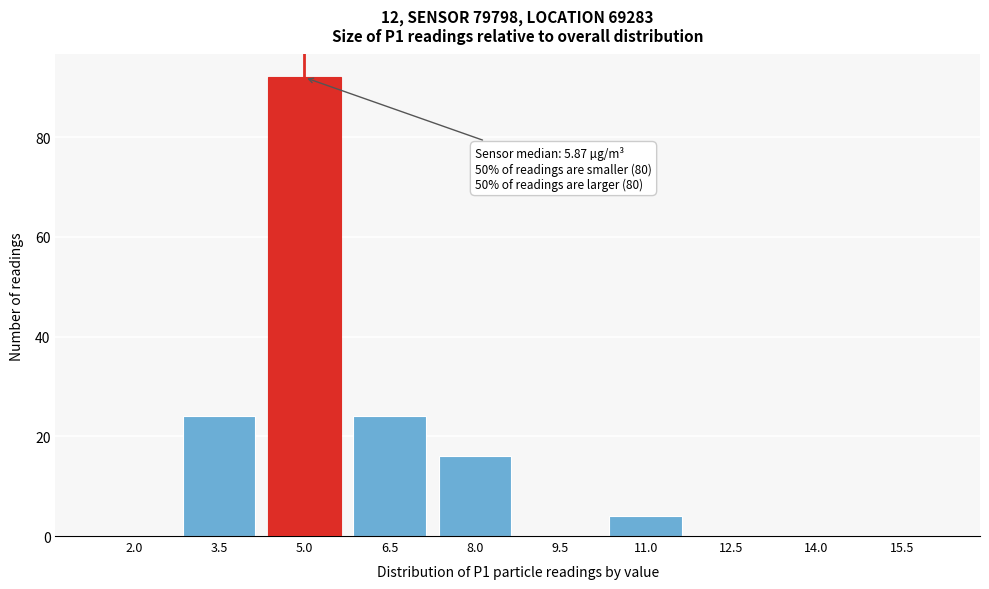

Reading right to left, what are all the values shown in this chart?

15.5=0	14.0=0	12.5=0	11.0=4	9.5=0	8.0=16	6.5=24	5.0=92	3.5=24	2.0=0